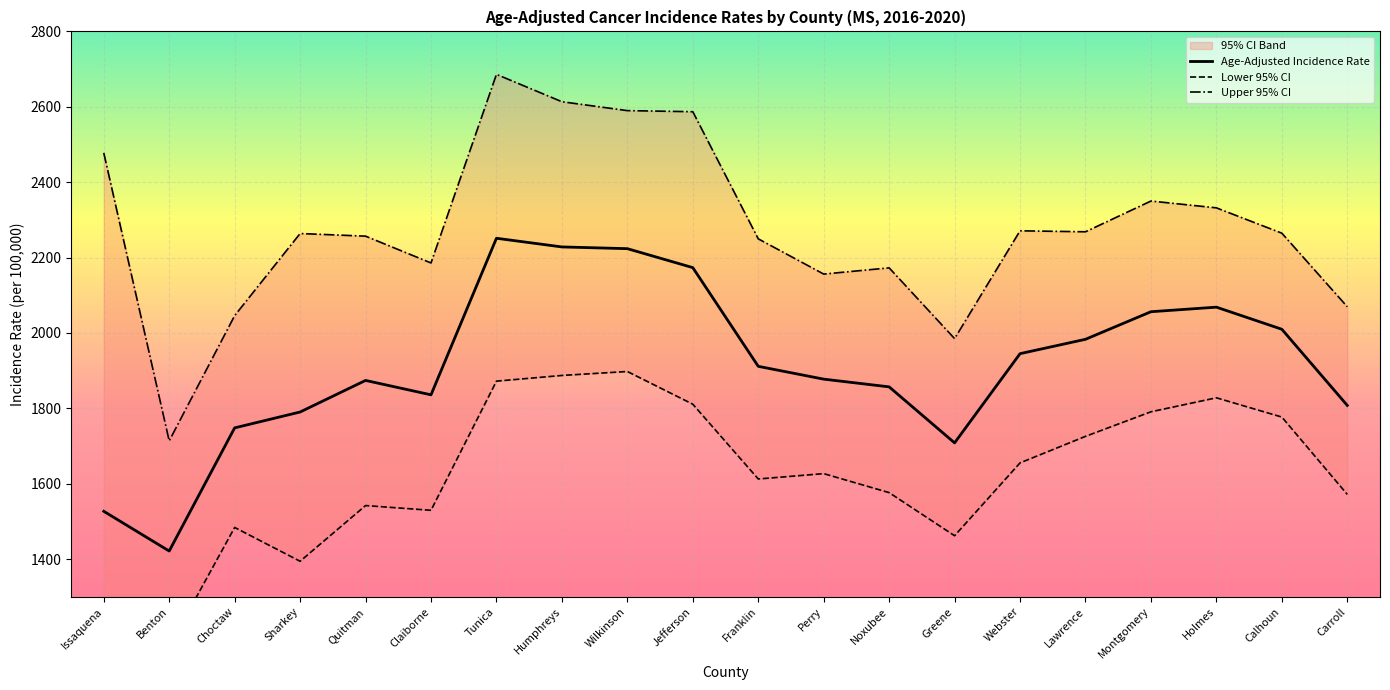

What is the difference between the maximum and minimum values in the Lower 95% CI series?

1028.8